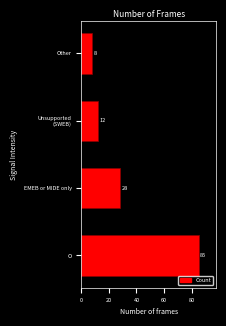

Rank the categories by value from highest to lowest.

O, EMEB or MIDE only, Unsupported
(SWEB), Other